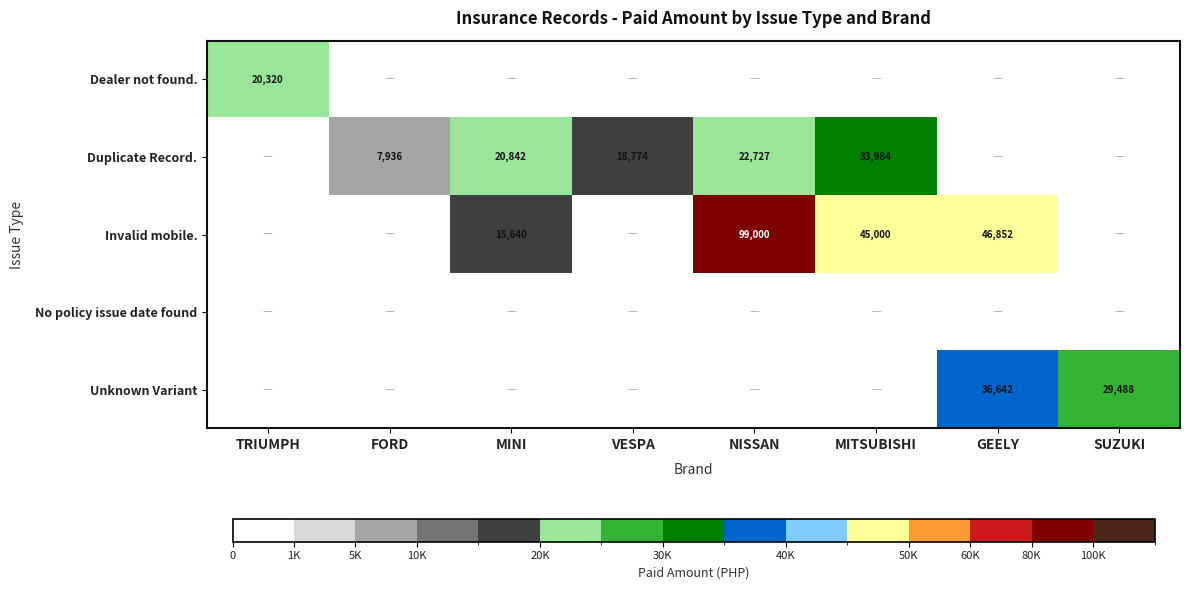

What is the difference between the Duplicate Record. values at FORD and VESPA?

10838